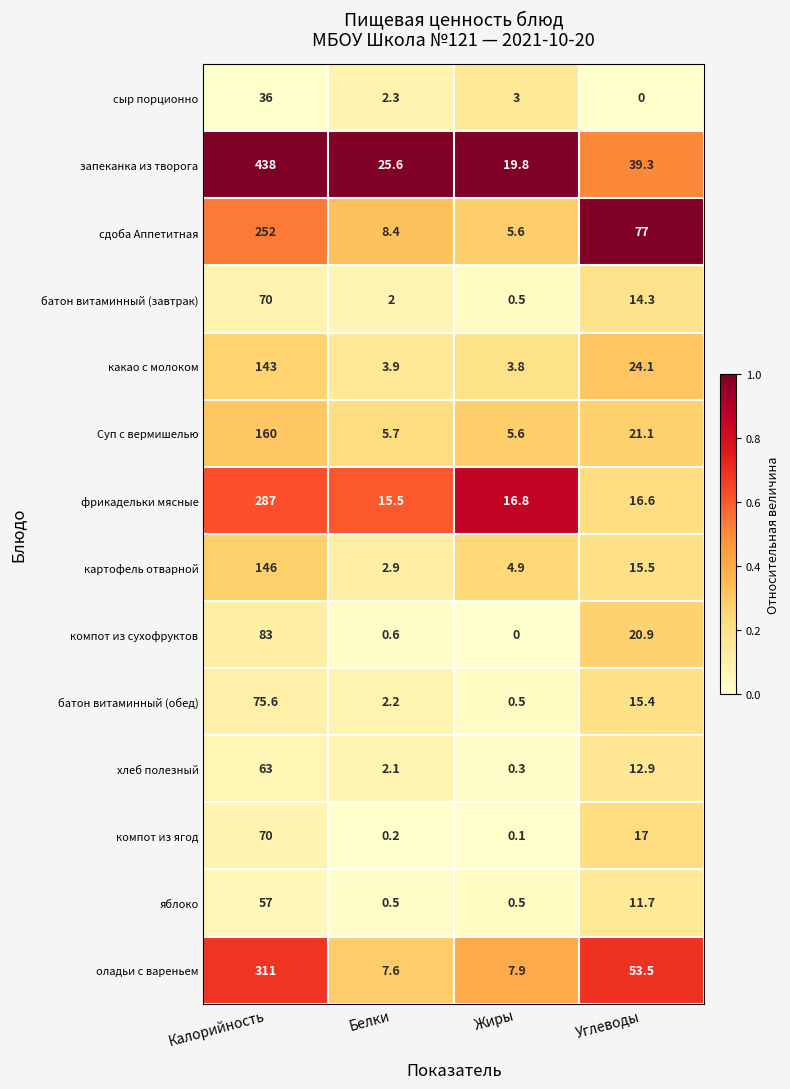

Which category has the highest value across all series?

Калорийность